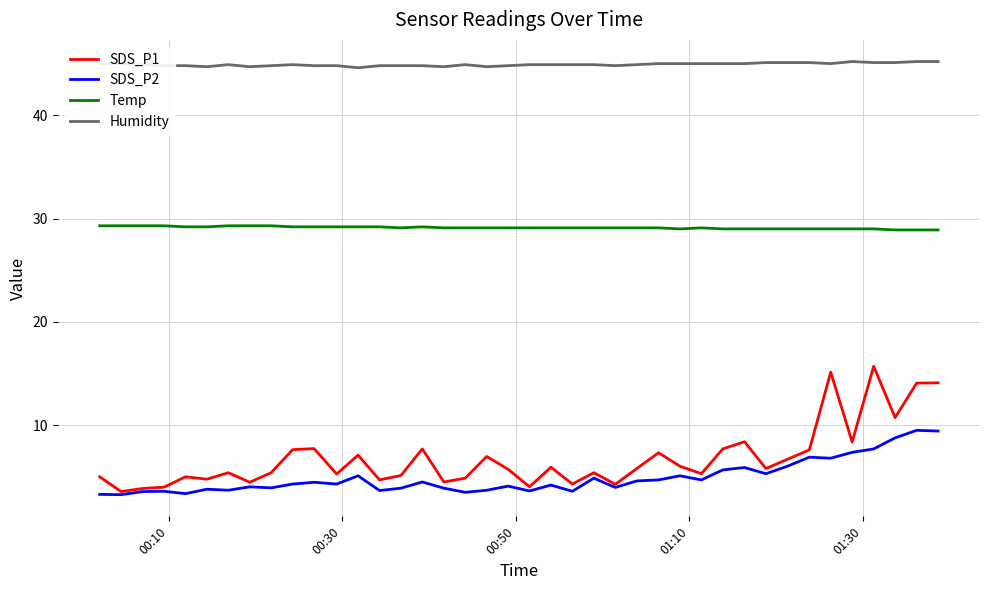

Which series has the largest total across all categories?

Humidity